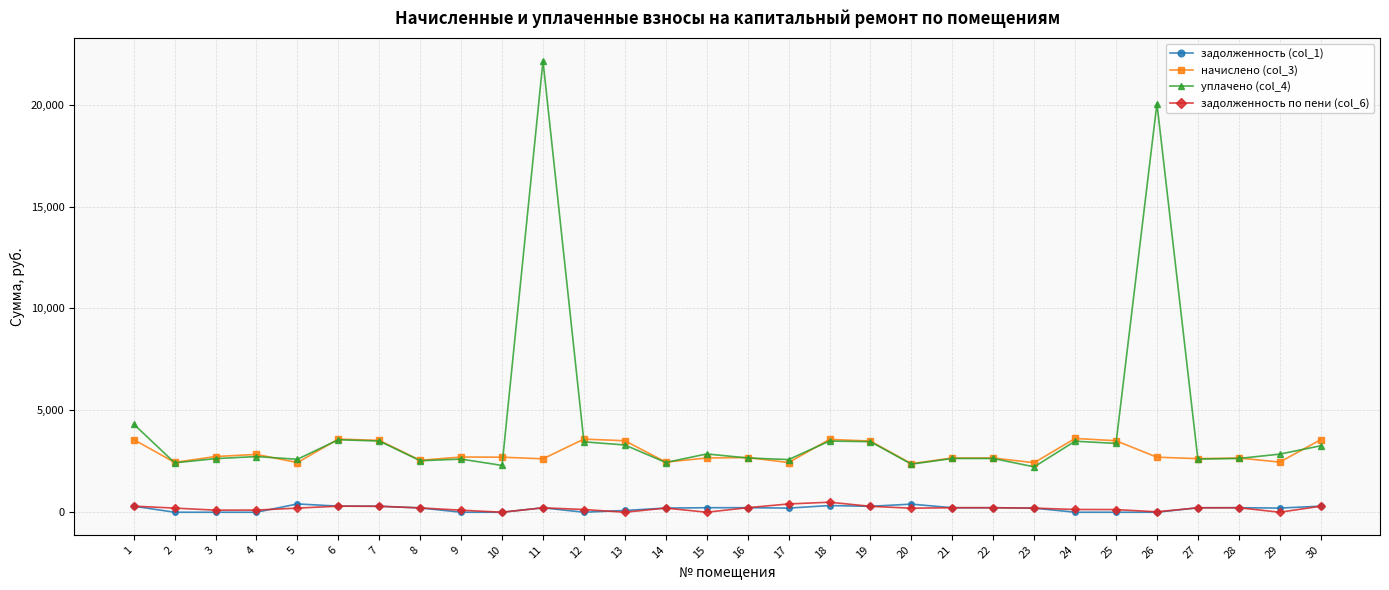

Which series has the widest spread of values?

уплачено (col_4)